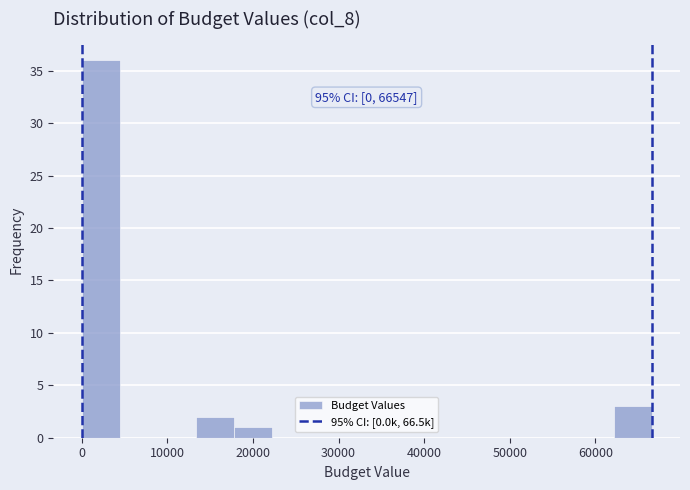

Which range on the x-axis has the tallest bar?

0 to 4000